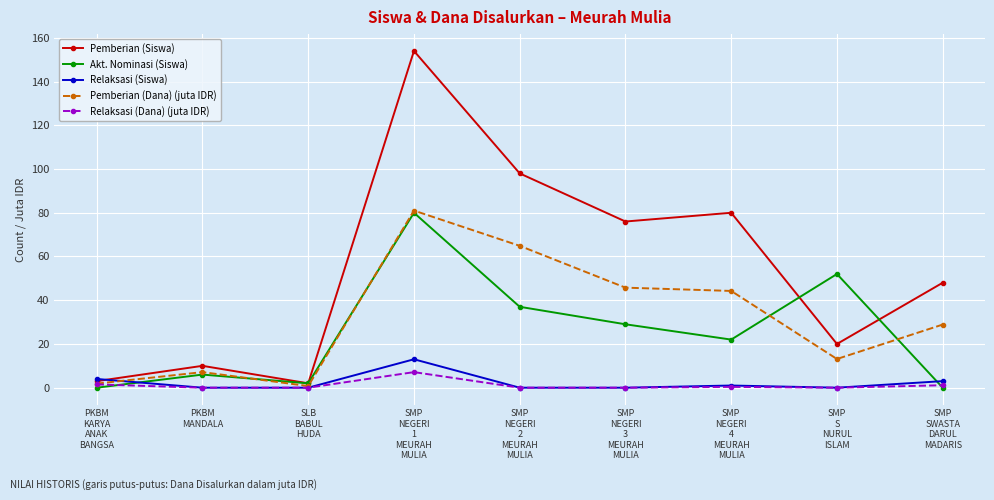

Which category has the highest value across all series?

SMP
NEGERI
1
MEURAH
MULIA